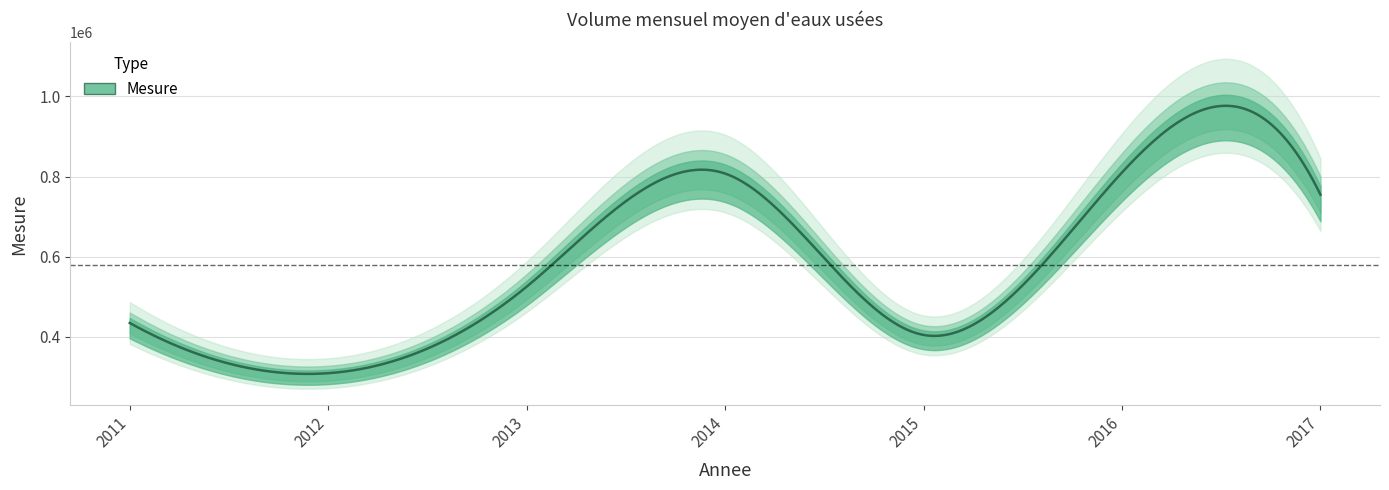

Rank the categories by value from highest to lowest.

2016, 2014, 2017, 2013, 2011, 2015, 2012